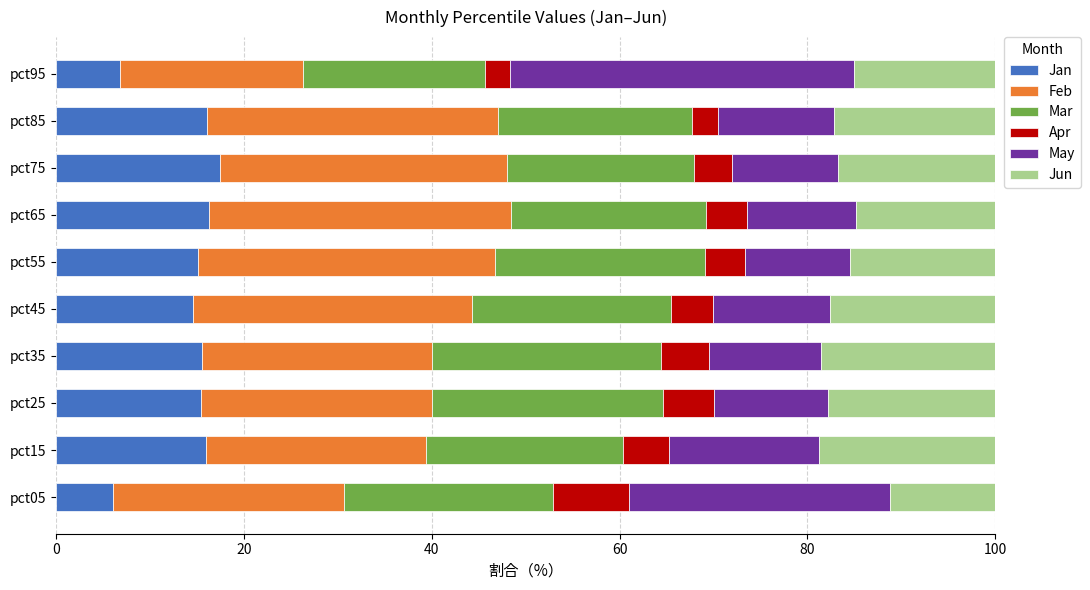

The Jan series shows 16.0 at pct85. True or false?

True